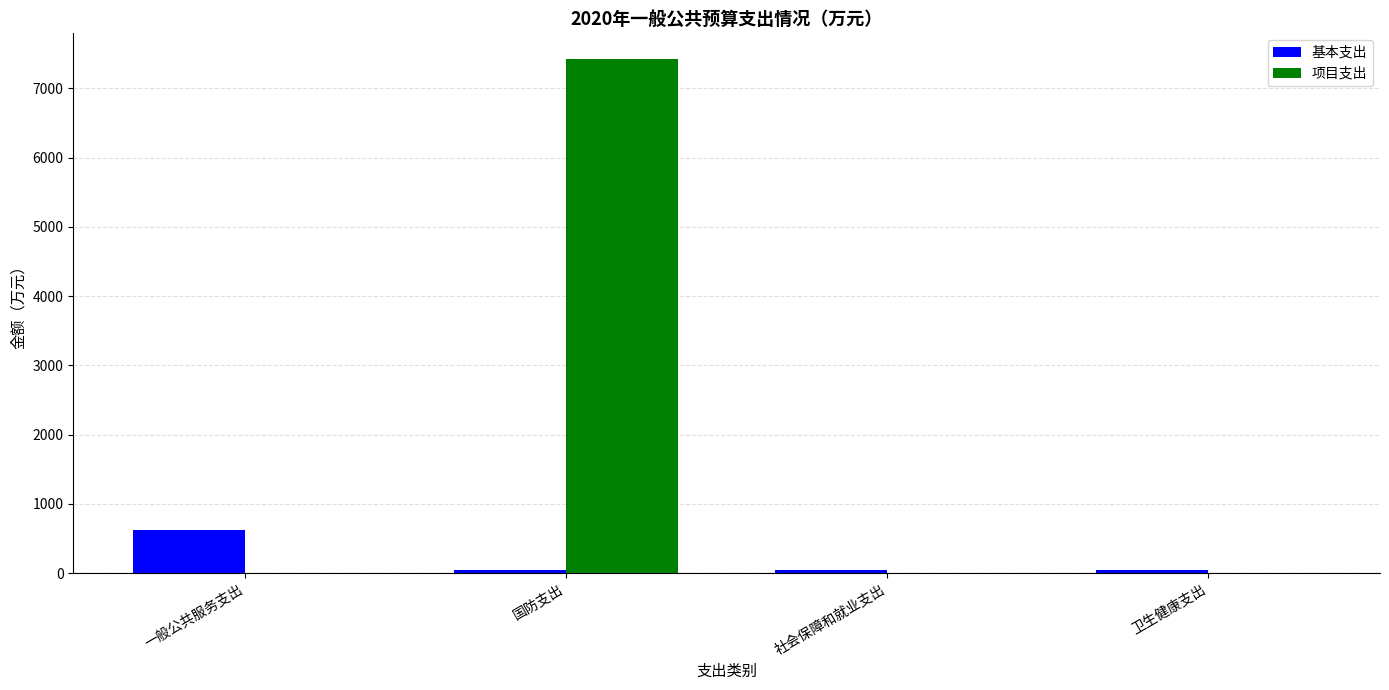

True or false: 基本支出 has a value of 48.0 at 卫生健康支出.

True